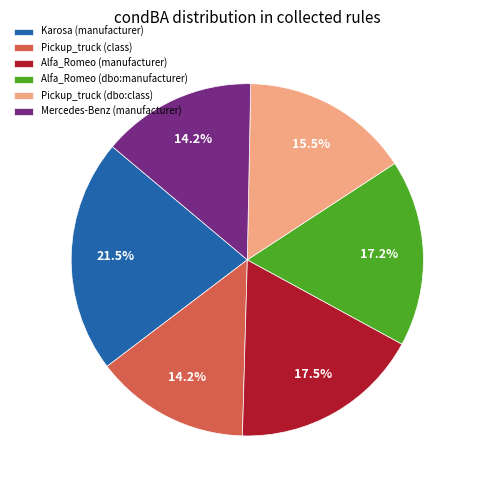

Which has a higher value, Pickup_truck (dbo:class) or Mercedes-Benz (manufacturer)?

Pickup_truck (dbo:class)